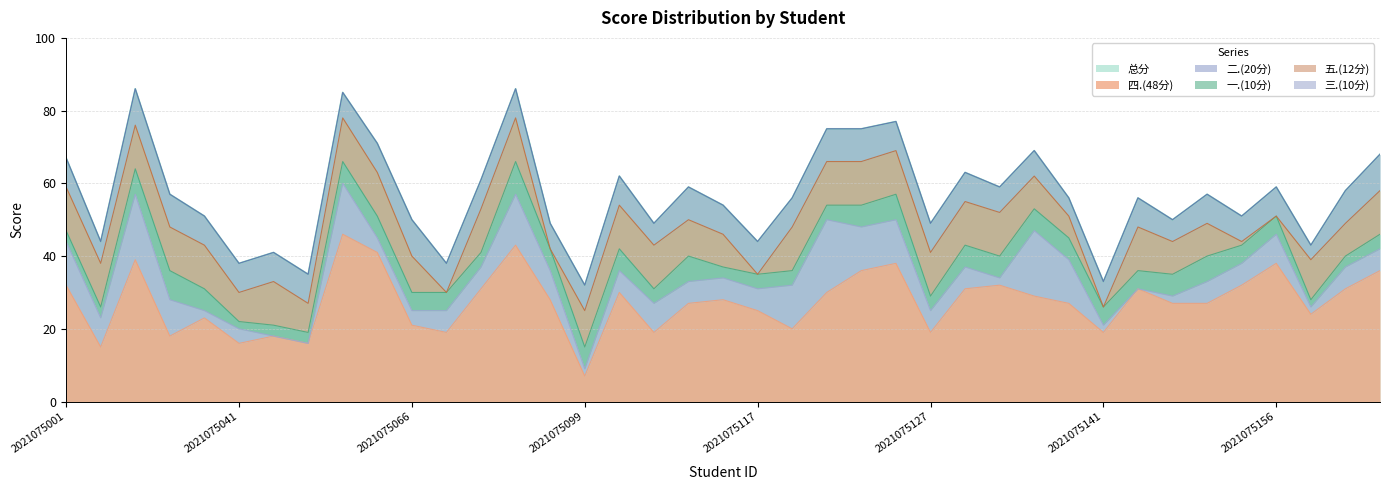

Which series changed the most between 2021075070 and 2021075132?

总分